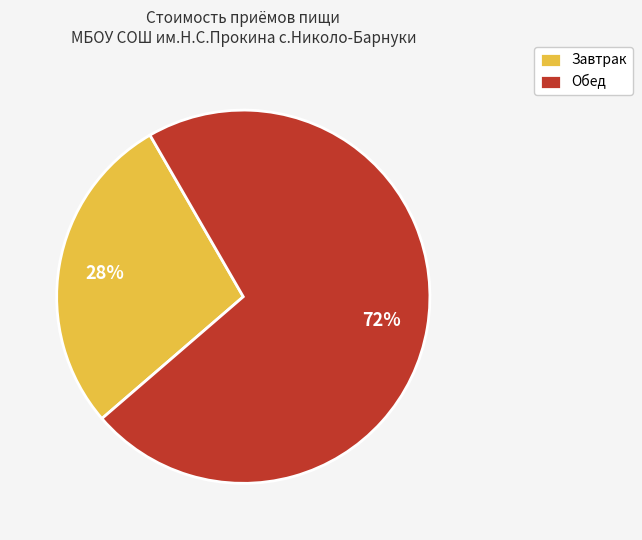

What is the largest slice in the pie chart?

Обед